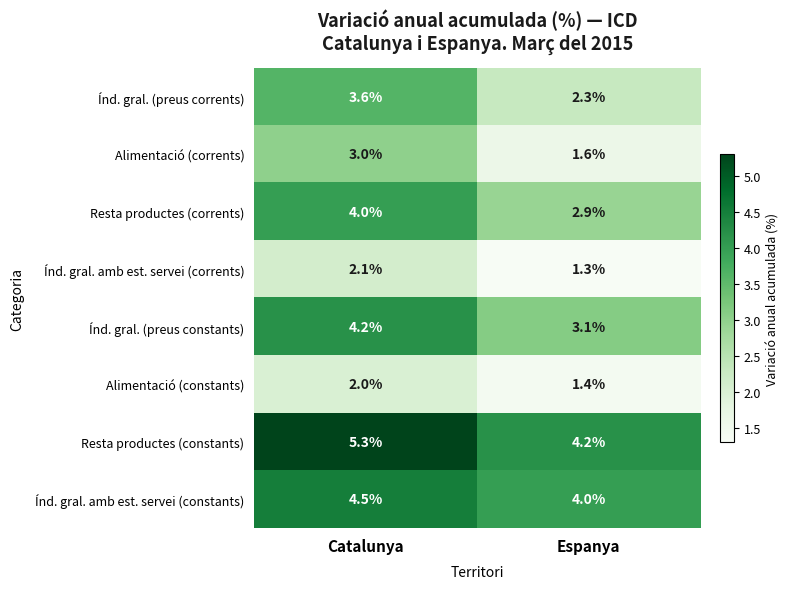

At which category is the sum across all series the highest?

Catalunya